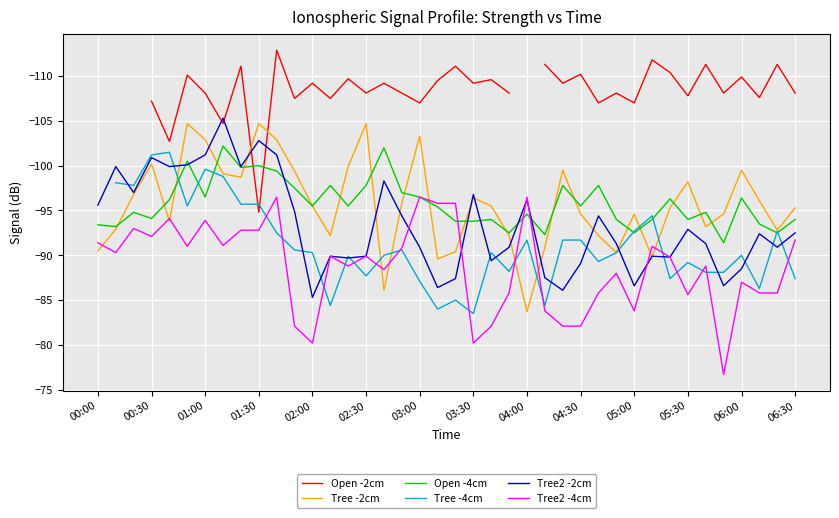

True or false: Tree -2cm has more than 2 interior local peaks.

True